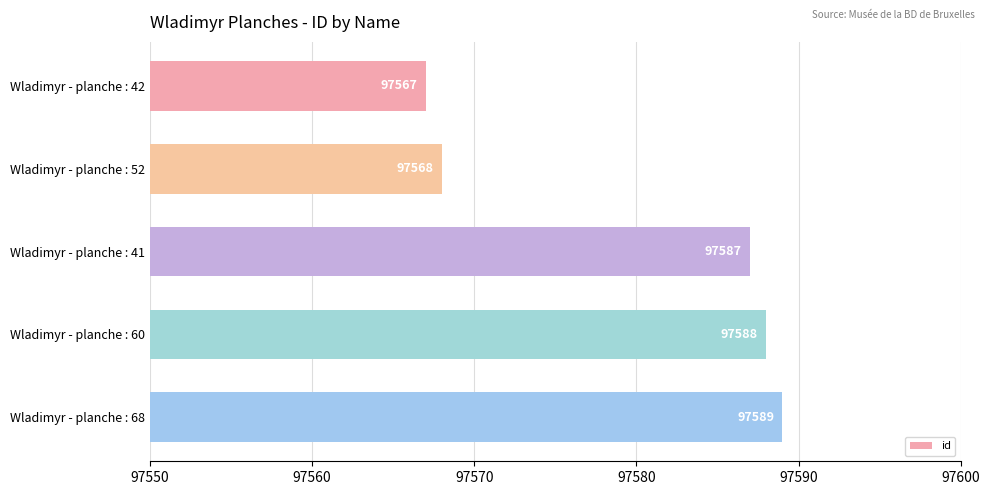

Reading top to bottom, extract all data points from this chart.

97567	97568	97587	97588	97589